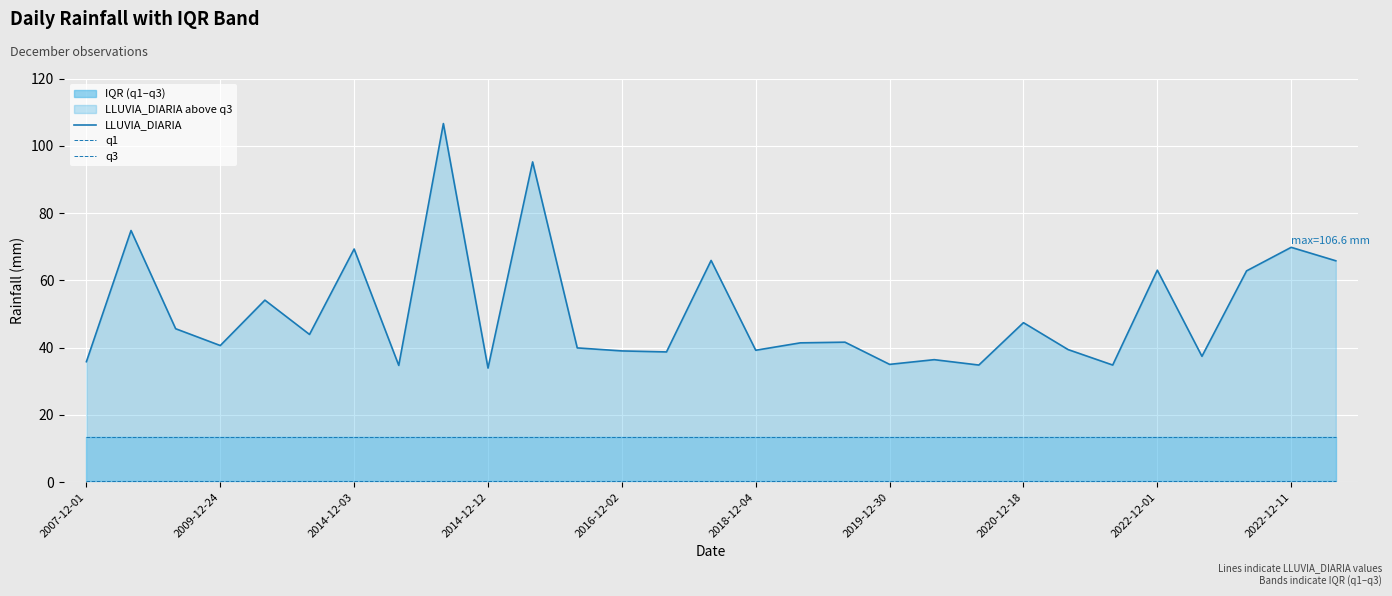

Reading left to right, transcribe all the data shown in this chart.

LLUVIA_DIARIA: 35.8	74.8	45.6	40.6	54.1	43.9	69.3	34.7	106.6	33.9	95.2	39.9	39.0	38.7	65.9	39.2	41.4	41.6	35.0	36.4	34.8	47.4	39.4	34.8	63.0	37.4	62.8	69.8	65.8
q1: 0.4	0.4	0.4	0.4	0.4	0.4	0.4	0.4	0.4	0.4	0.4	0.4	0.4	0.4	0.4	0.4	0.4	0.4	0.4	0.4	0.4	0.4	0.4	0.4	0.4	0.4	0.4	0.4	0.4
q3: 13.4	13.4	13.4	13.4	13.4	13.4	13.4	13.4	13.4	13.4	13.4	13.4	13.4	13.4	13.4	13.4	13.4	13.4	13.4	13.4	13.4	13.4	13.4	13.4	13.4	13.4	13.4	13.4	13.4